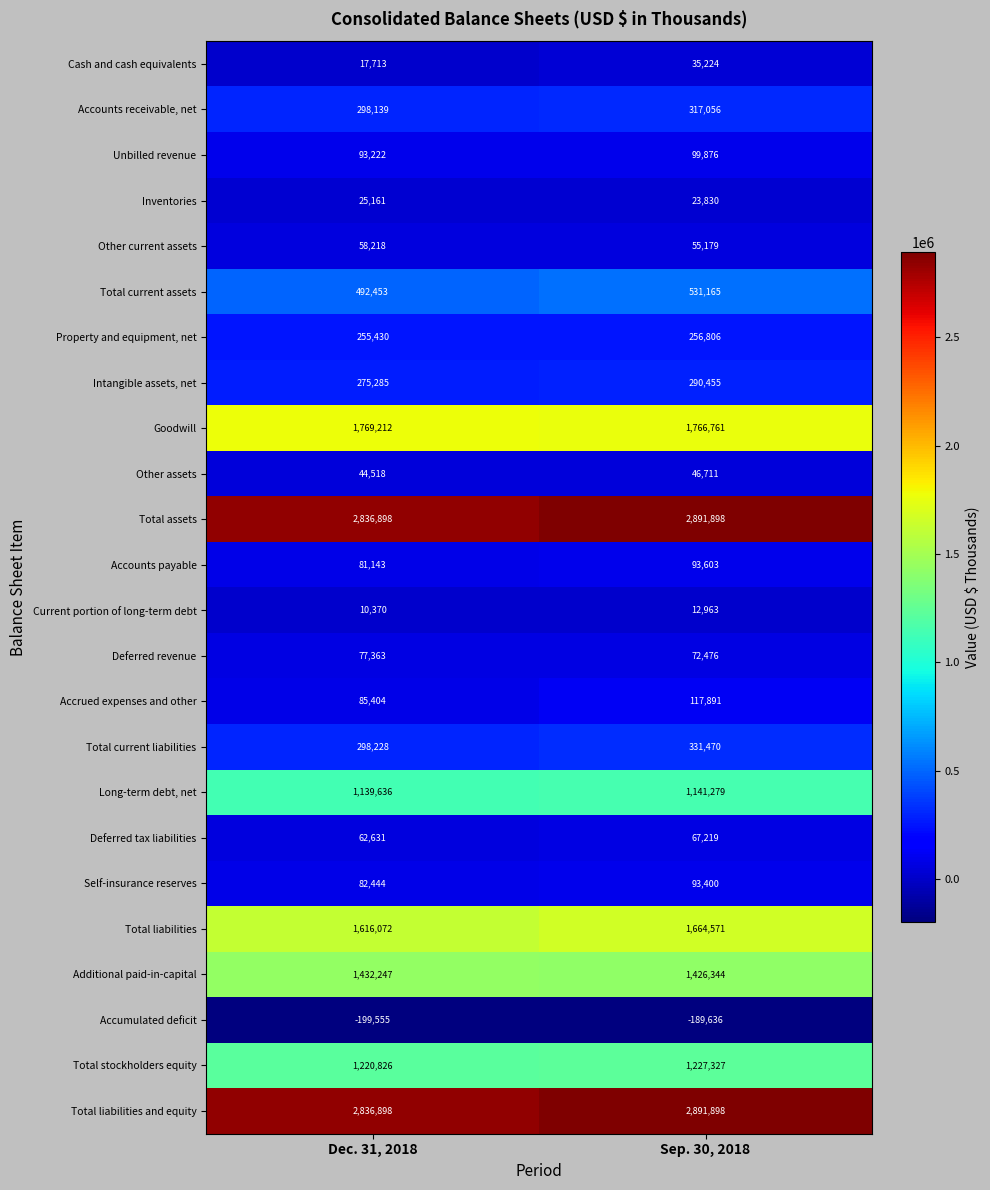

What is the difference between the maximum and minimum values in the Other current assets series?

3039